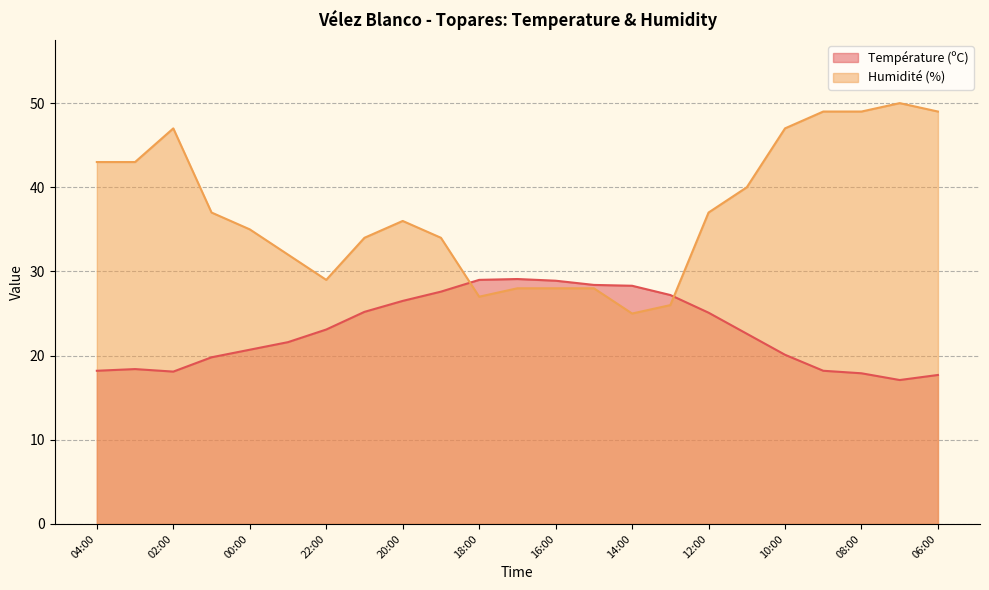

Which series has the largest total across all categories?

Humidité (%)